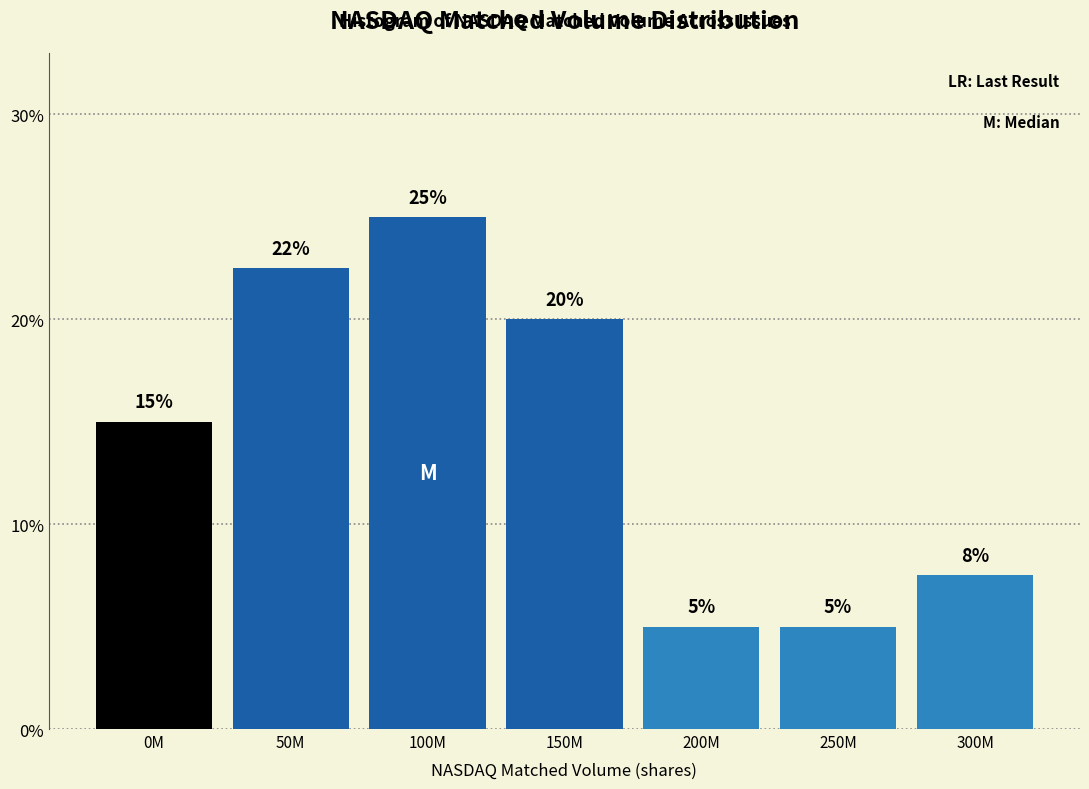

What is the greatest value displayed?

25.0